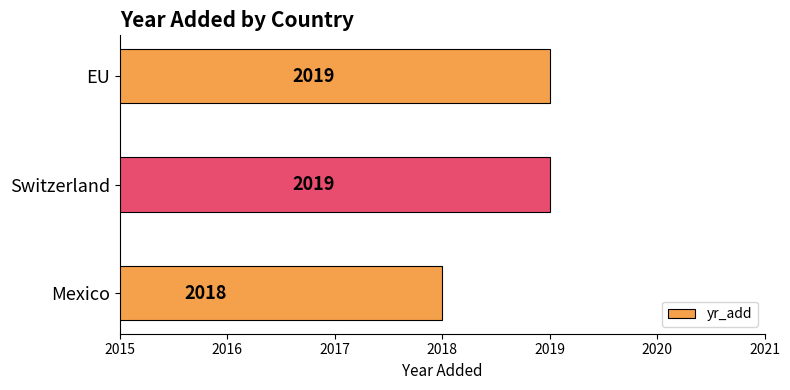

The chart shows a value of 3086 at Mexico. True or false?

False